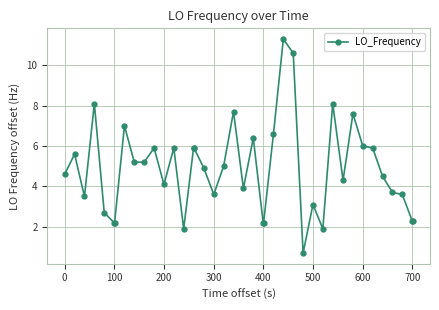

What is the sum of all values?

194.3